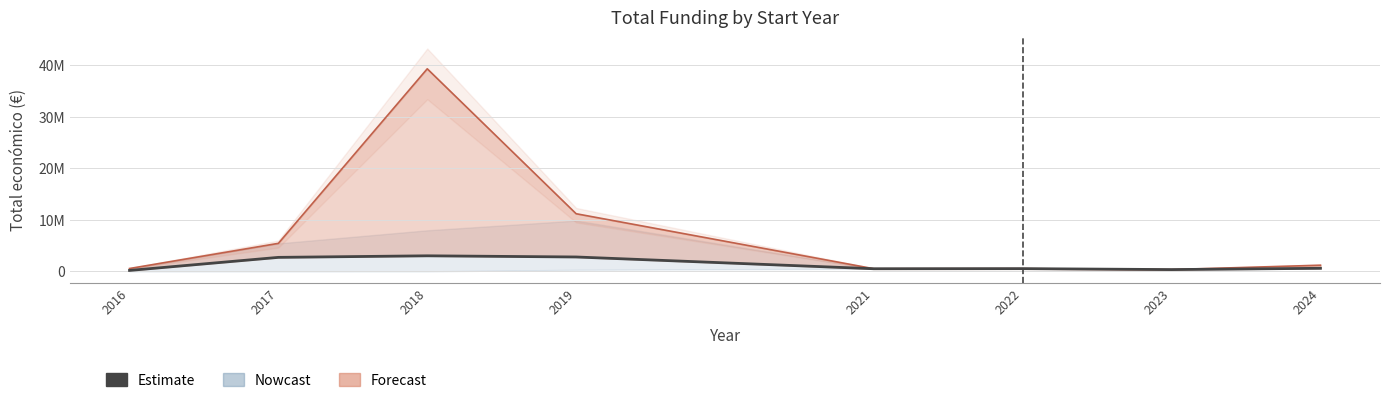

What is the value of the 1st point from the left?

186274.3